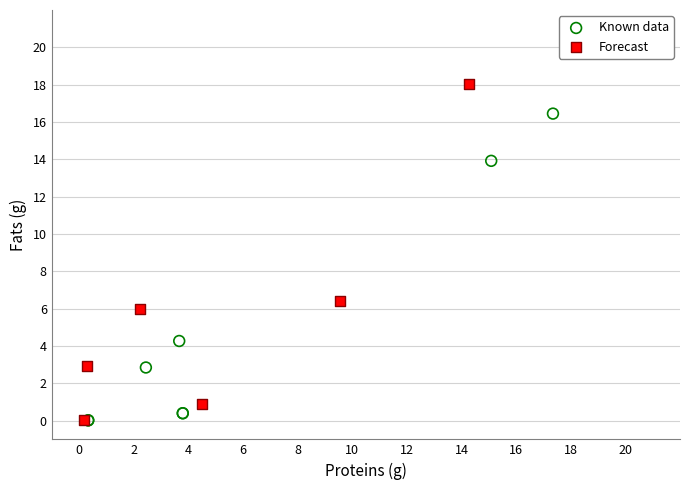

Which series reaches the maximum Y coordinate?

Forecast